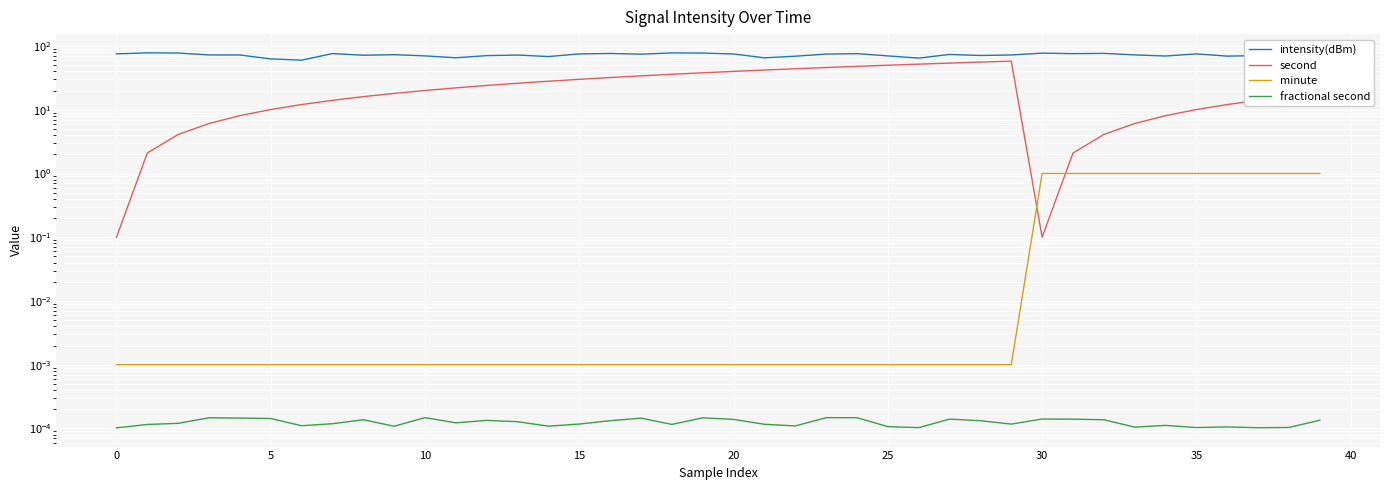

Reading left to right, list all the values displayed in this chart.

intensity(dBm): 75.6	78.3	77.8	72.7	72.5	63.0	60.1	76.4	71.9	73.4	70.1	65.7	70.8	72.4	68.5	75.4	76.7	74.7	78.2	77.7	75.3	65.5	69.4	75.0	76.2	70.1	64.8	74.0	71.2	72.6	77.6	76.2	76.9	72.8	69.8	75.4	69.6	70.9	62.3	73.8
second: 0.1	2.1	4.1	6.1	8.1	10.1	12.1	14.1	16.1	18.1	20.1	22.1	24.1	26.1	28.1	30.1	32.1	34.1	36.1	38.1	40.1	42.1	44.1	46.1	48.1	50.1	52.1	54.1	56.1	58.1	0.1	2.1	4.1	6.1	8.1	10.1	12.1	14.1	16.1	18.1
minute: 0.0	0.0	0.0	0.0	0.0	0.0	0.0	0.0	0.0	0.0	0.0	0.0	0.0	0.0	0.0	0.0	0.0	0.0	0.0	0.0	0.0	0.0	0.0	0.0	0.0	0.0	0.0	0.0	0.0	0.0	1.0	1.0	1.0	1.0	1.0	1.0	1.0	1.0	1.0	1.0
fractional second: 0.0	0.0	0.0	0.0	0.0	0.0	0.0	0.0	0.0	0.0	0.0	0.0	0.0	0.0	0.0	0.0	0.0	0.0	0.0	0.0	0.0	0.0	0.0	0.0	0.0	0.0	0.0	0.0	0.0	0.0	0.0	0.0	0.0	0.0	0.0	0.0	0.0	0.0	0.0	0.0